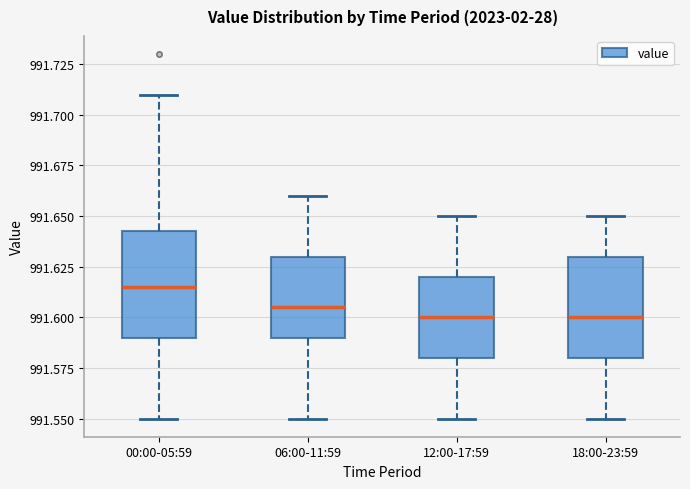

Reading left to right, transcribe this box plot: for each box, give where its median line is, the range the box spans, and where its two whiskers end, as read against the y-axis. The values are not printed on the chart, so give them approximately, as read against the axis.

00:00-05:59: median 991.615, box 991.590 to 991.645, whiskers 991.550 to 991.710
06:00-11:59: median 991.605, box 991.590 to 991.630, whiskers 991.550 to 991.660
12:00-17:59: median 991.600, box 991.580 to 991.620, whiskers 991.550 to 991.650
18:00-23:59: median 991.600, box 991.580 to 991.630, whiskers 991.550 to 991.650